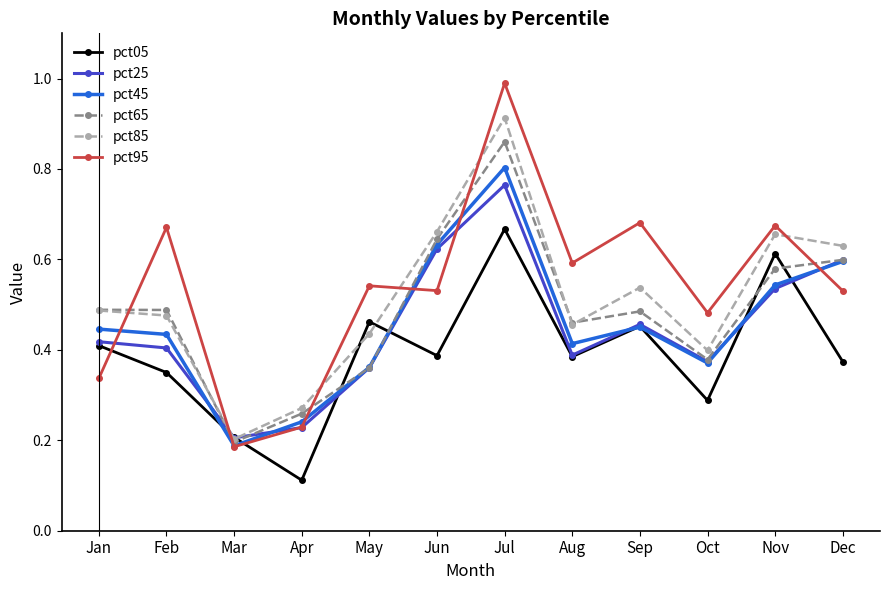

The pct85 series shows 0.3 at Feb. True or false?

False